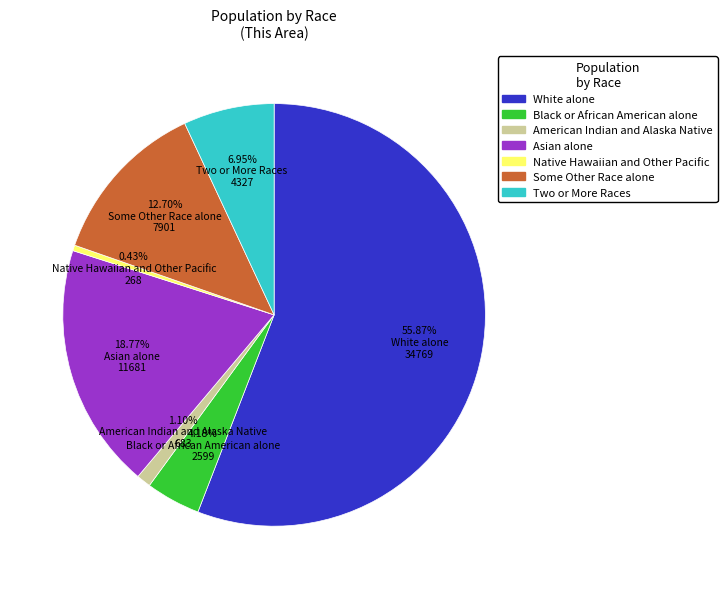

Is it true that Some Other Race alone is 13% of the pie?

True